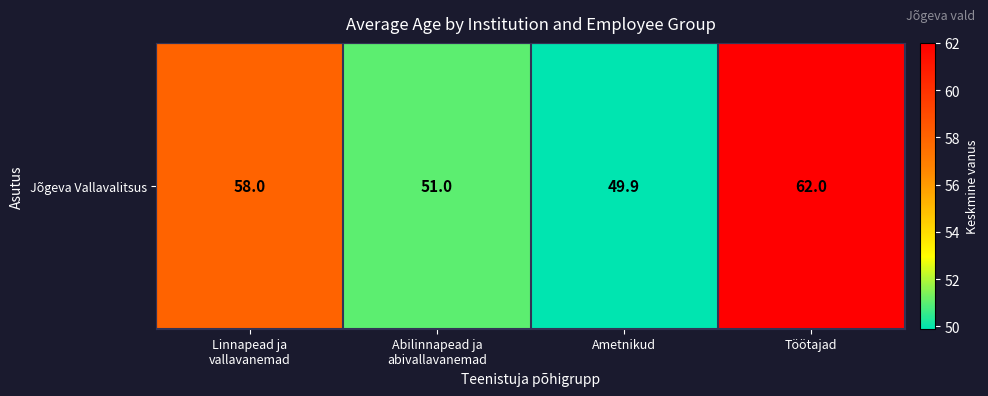

What is the difference between the maximum and second lowest values?

11.0